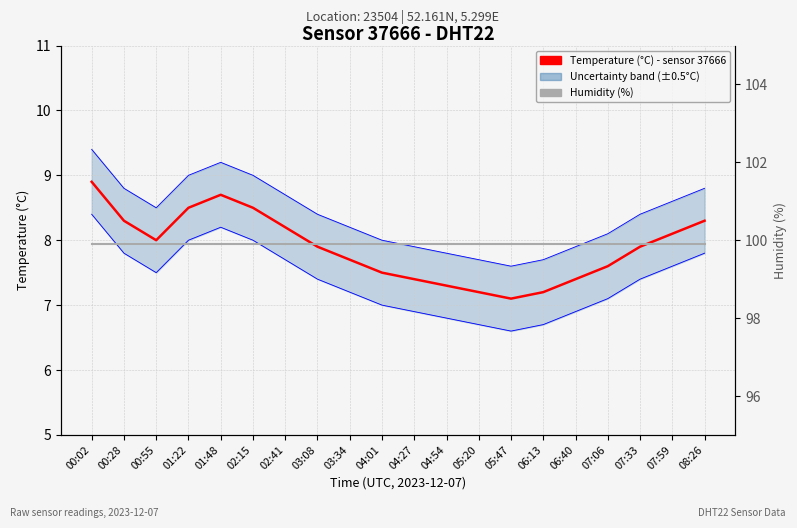

What is the difference between the highest and lowest values at 06:40?

93.0